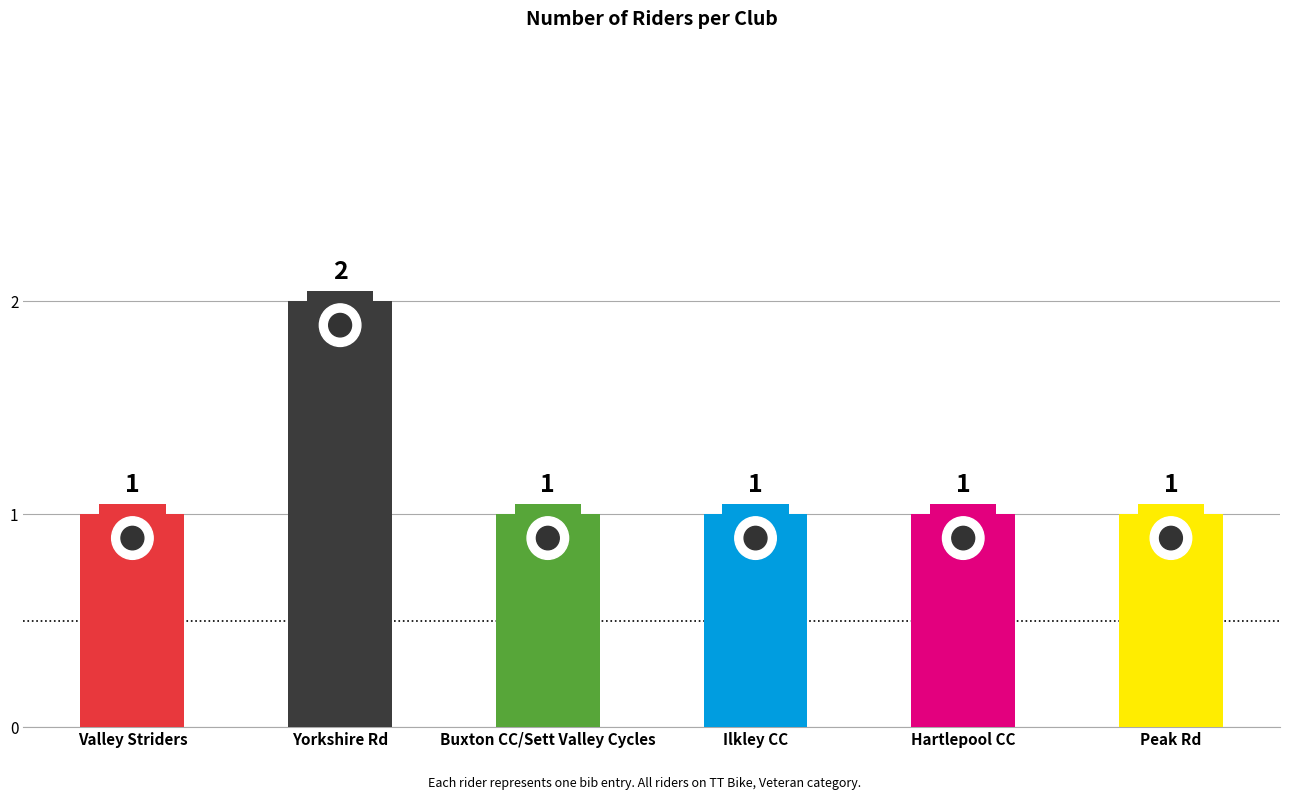

The chart shows a value of 2 at Buxton CC/Sett Valley Cycles. True or false?

False